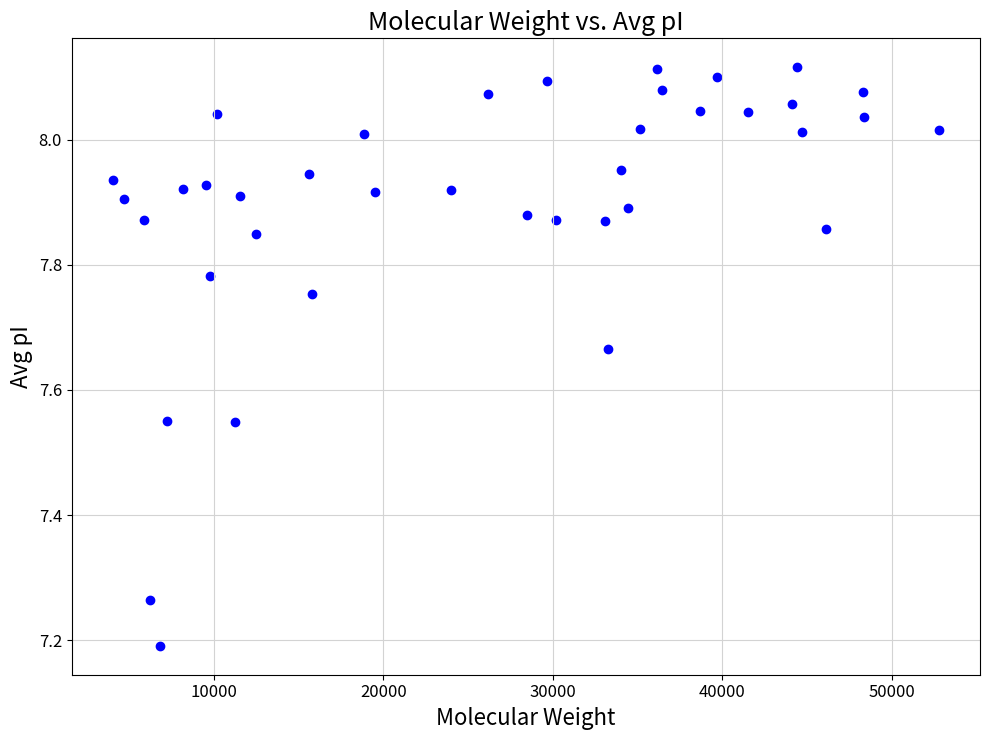

What Y value in the scatter plot is closest to 7?

7.2